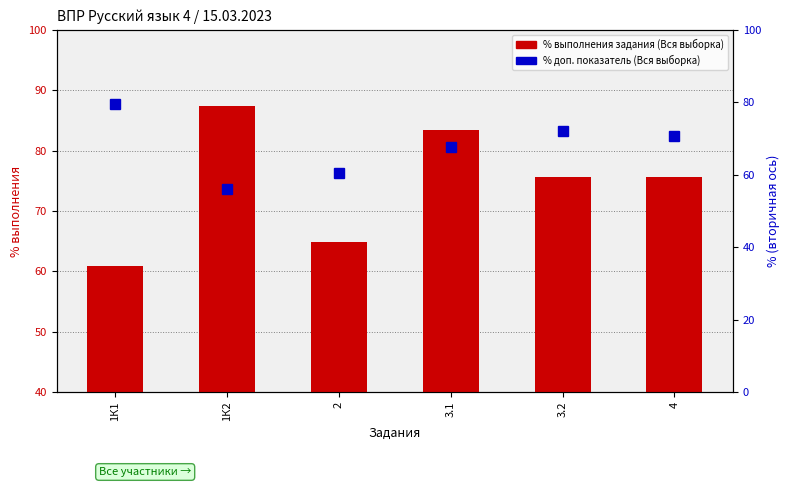

What is the difference between the highest and lowest values at 2?

4.4